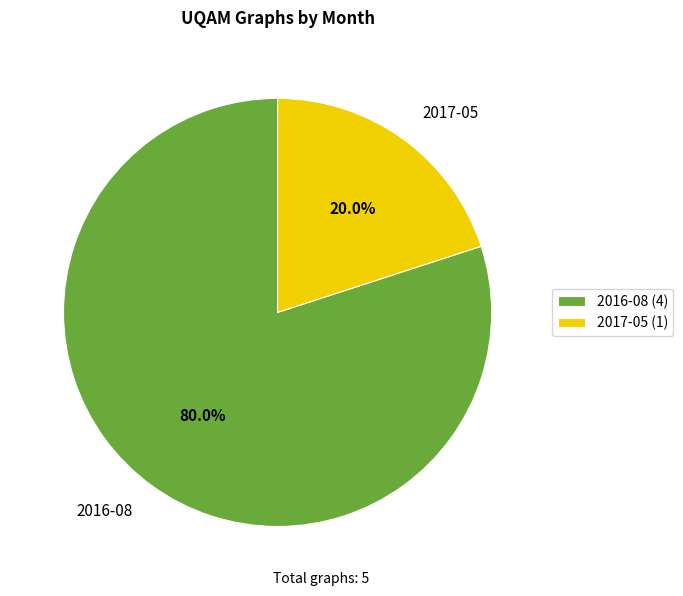

Is there any slice that represents more than half of the pie?

Yes